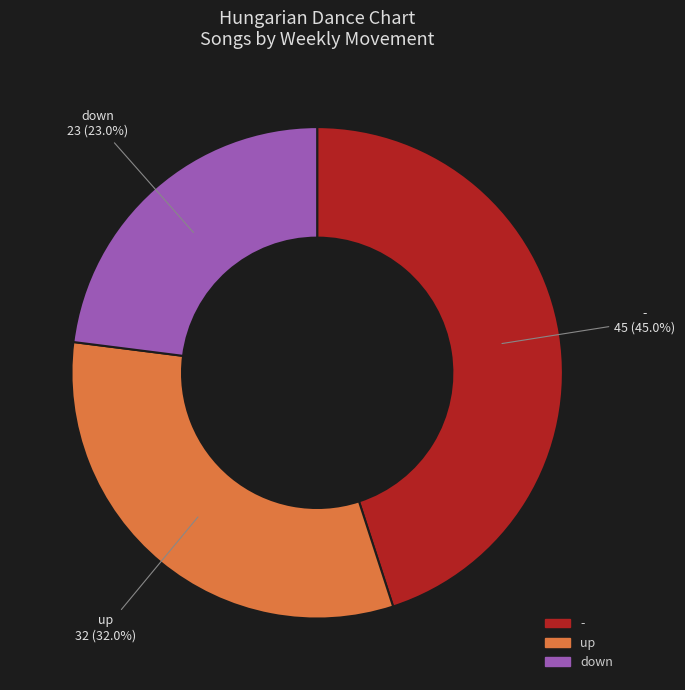

What is the change in value from - to down?

-22